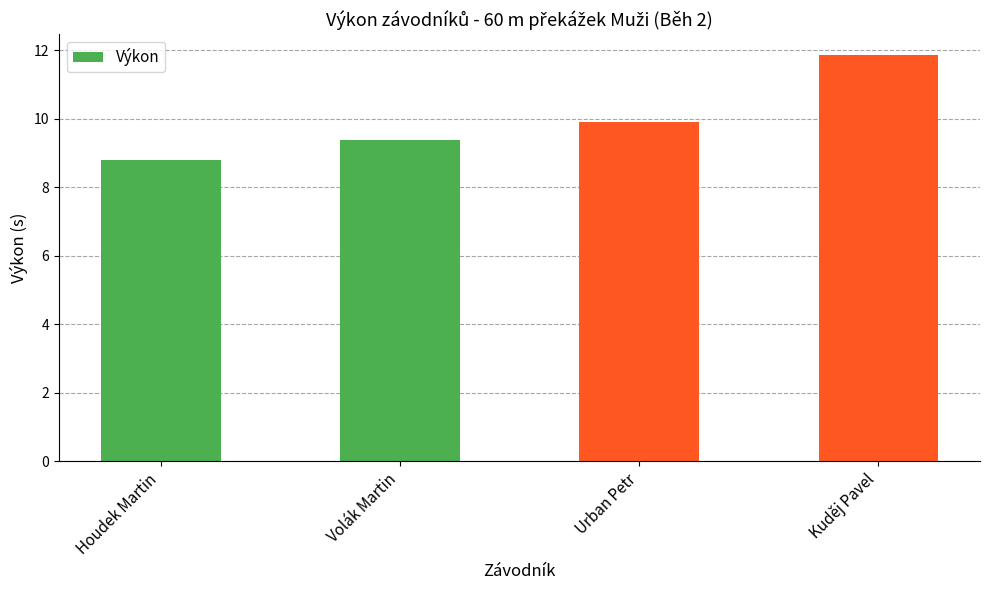

List the labels in order of value, smallest first.

Houdek Martin, Volák Martin, Urban Petr, Kuděj Pavel